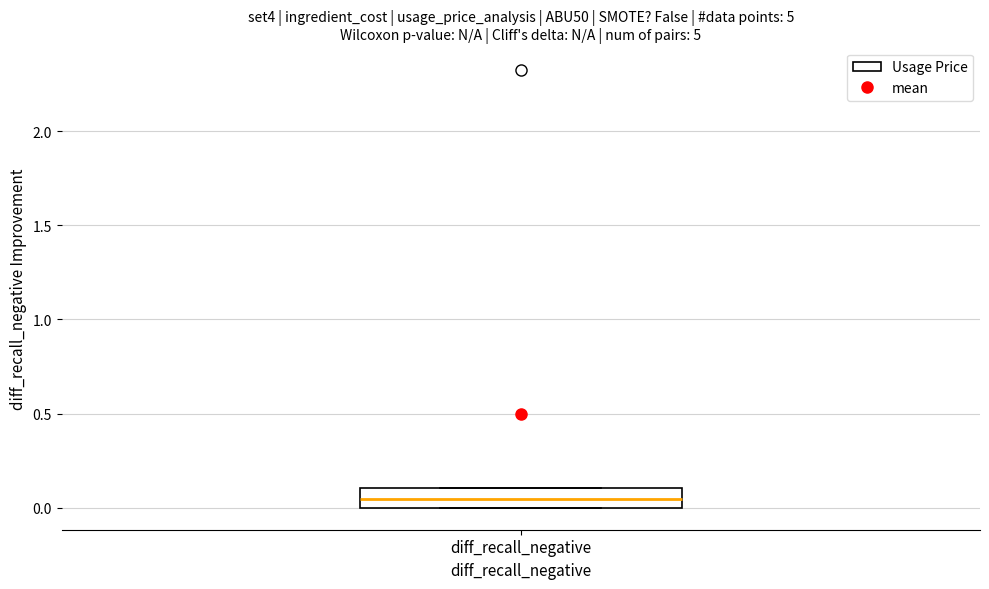

Read this box plot against the y-axis: the position of the median line, the range covered by the box, and the ends of both whiskers. The values are not printed on the chart, so give them approximately, as read against the axis.

median 0.05, box 0.00 to 0.10, whiskers 0.00 to 0.10